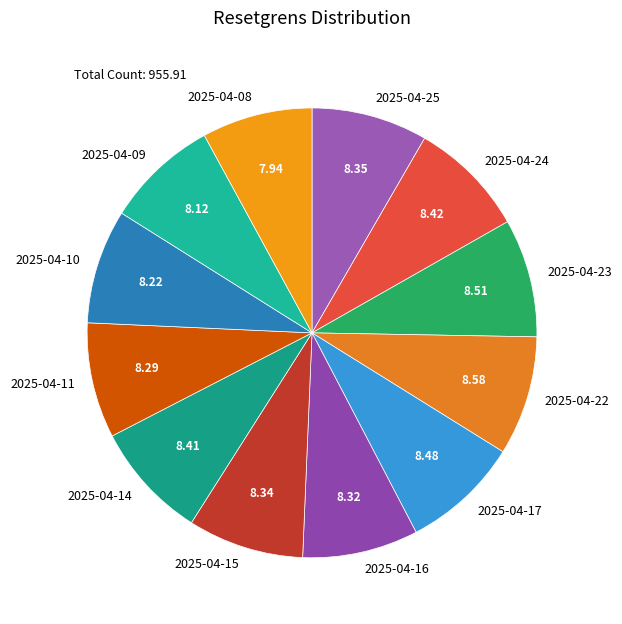

Approximately how many times larger is the value at 2025-04-14 compared to 2025-04-23?

1.0